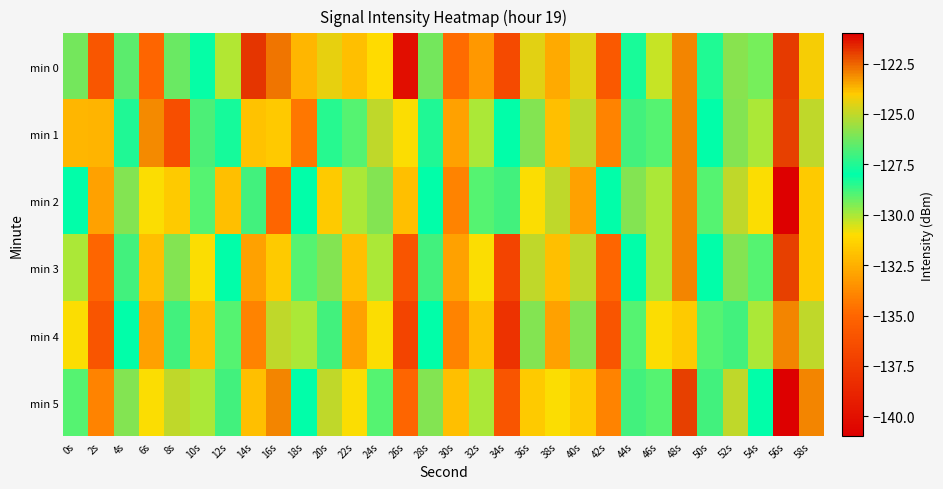

What is the maximum value shown in the chart?

-121.0